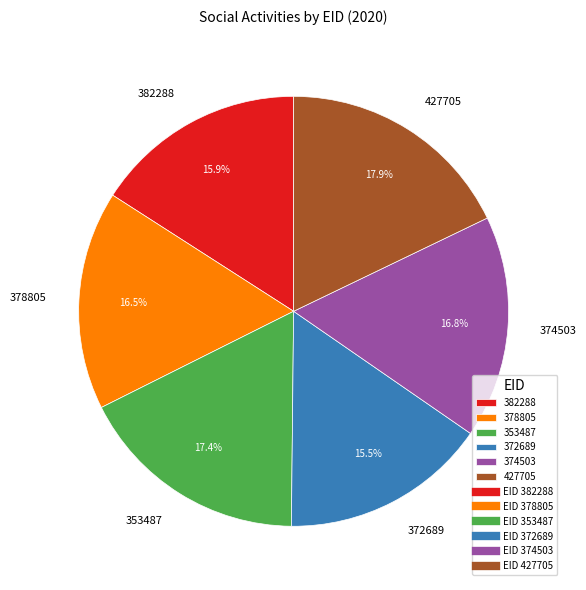

What is the ratio of the value at 353487 to the value at 372689?

1.1